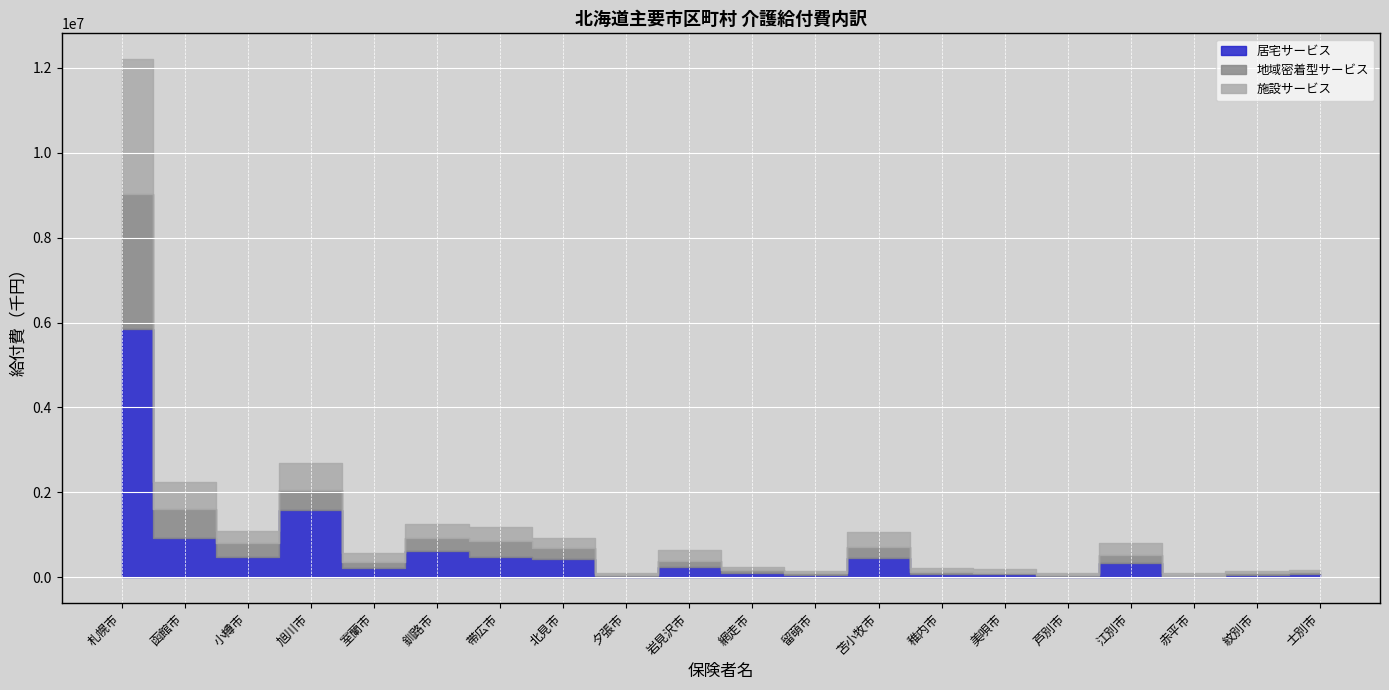

Is the value of 居宅サービス at 芦別市 greater than the value of 地域密着型サービス at 苫小牧市?

No